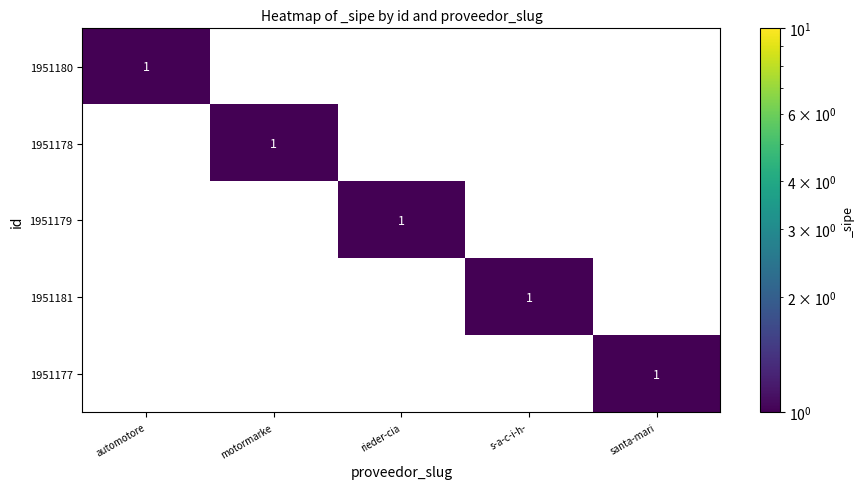

Count the 1951179 values in the range 0 to 1.

5